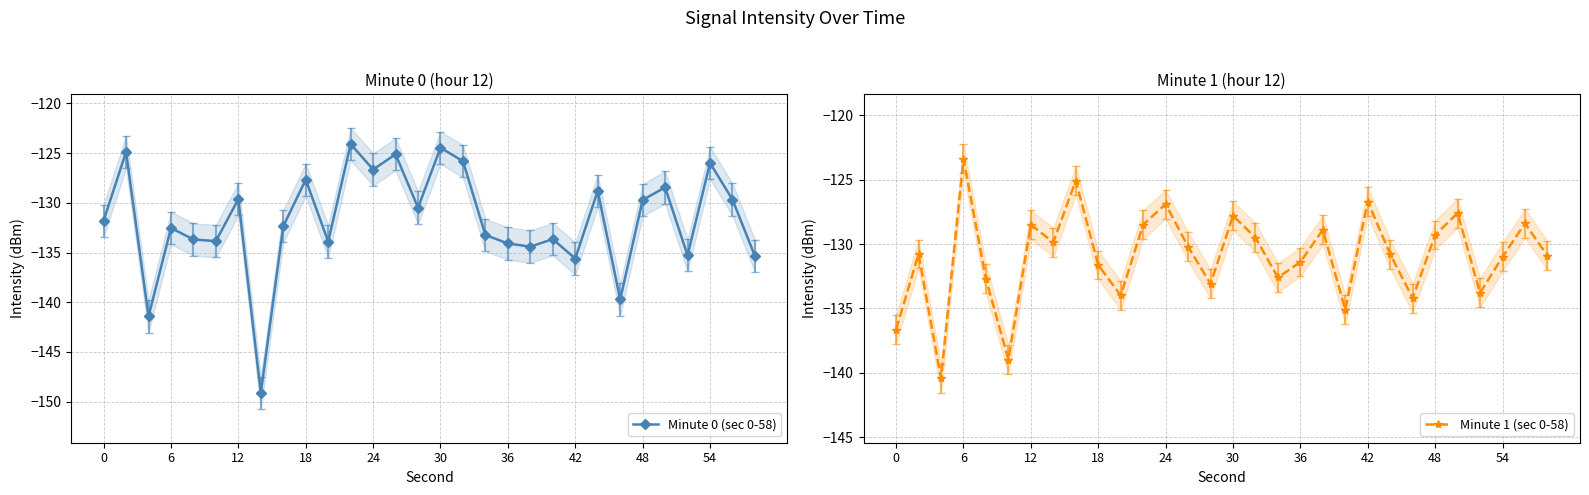

True or false: Minute 1 (sec 0-58) has more than 1 interior local peaks.

True